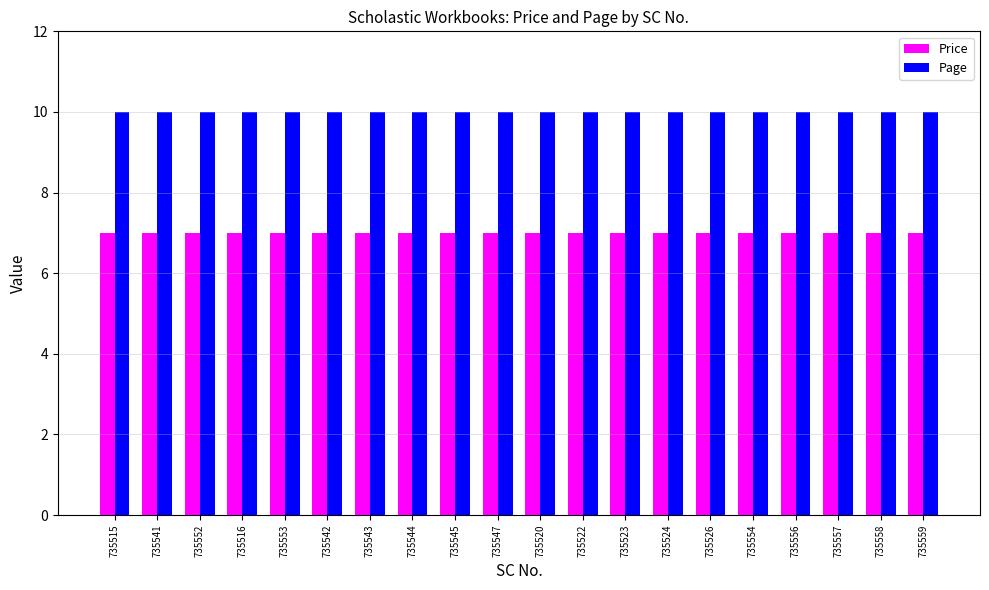

What is the spread (max minus min) of values at 735516?

3.0